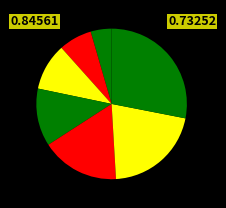

To the nearest percent, what is the difference between the largest and smallest slice percentages?

24%